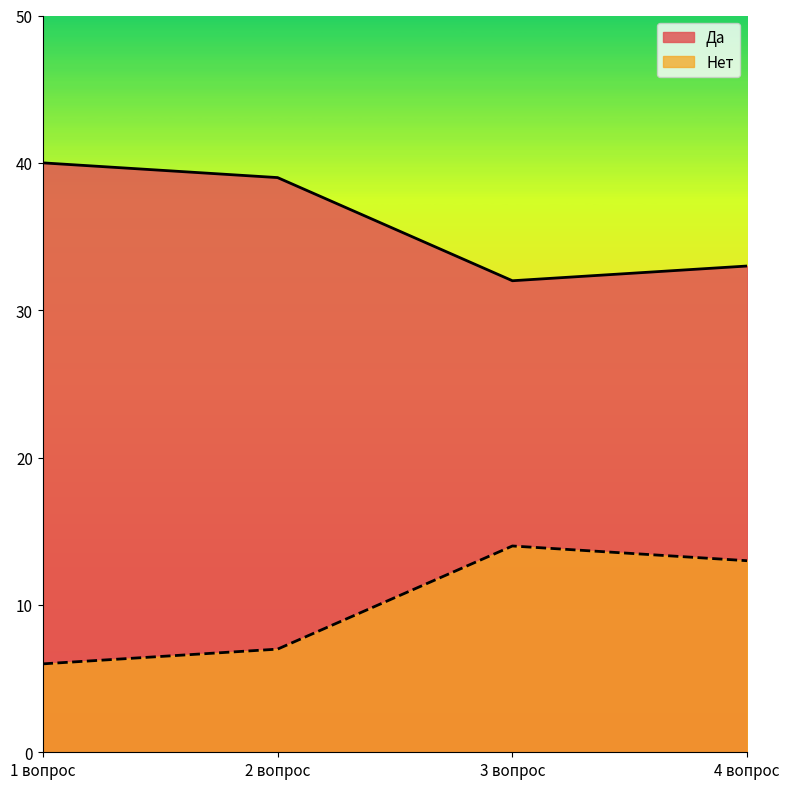

Does the chart display data point markers on the line(s)?

No